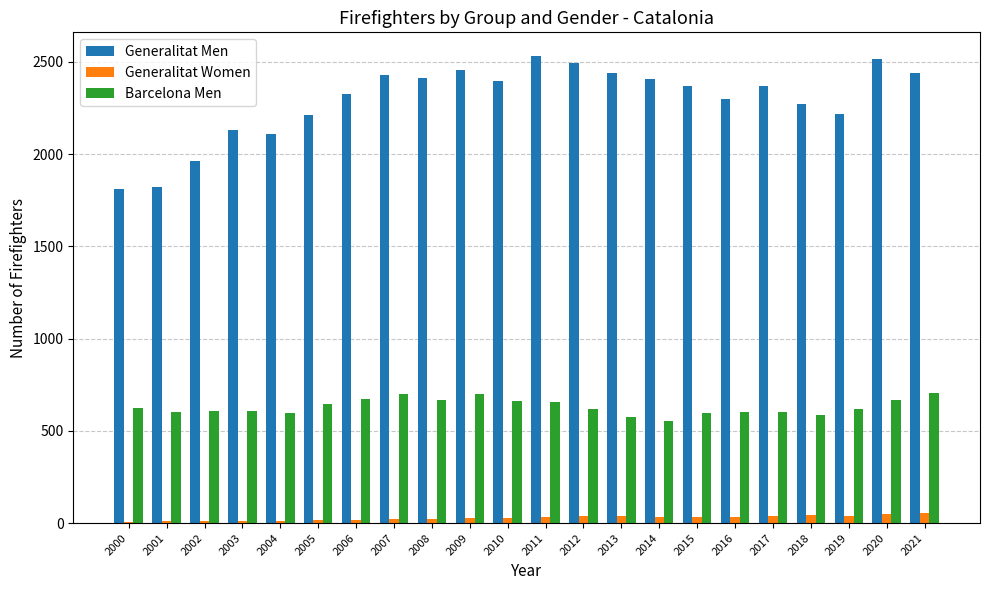

The Generalitat Men series shows 3367 at 2012. True or false?

False